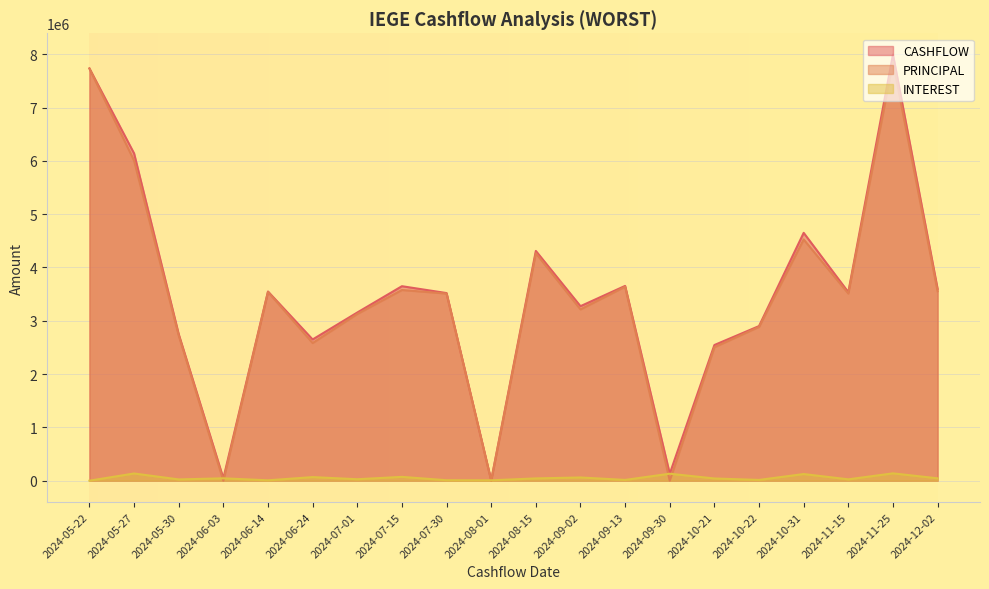

True or false: CASHFLOW and PRINCIPAL intersect in this chart.

False